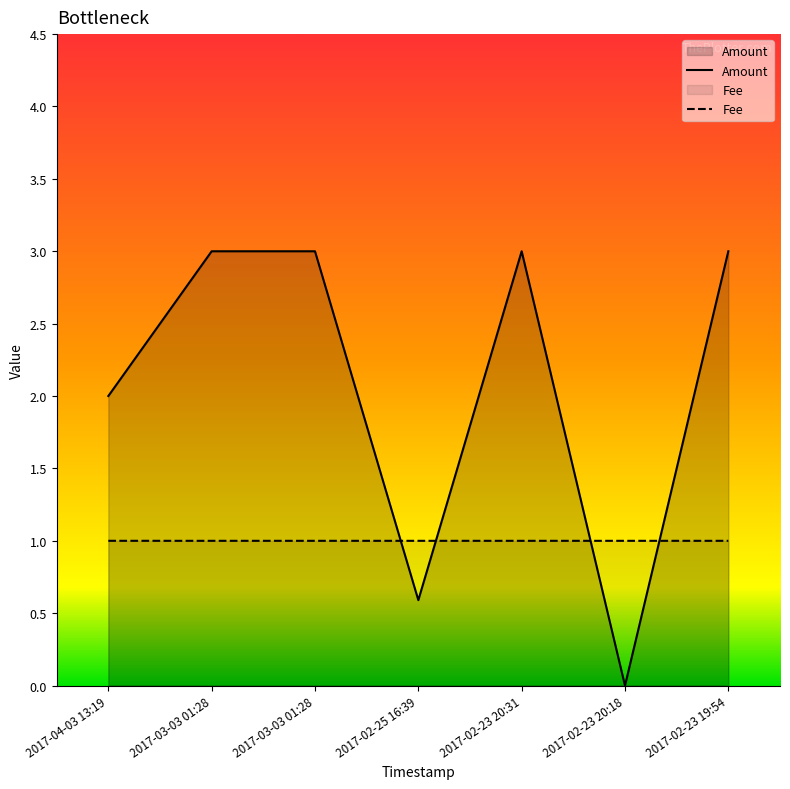

What is the minimum value for Fee?

1.0